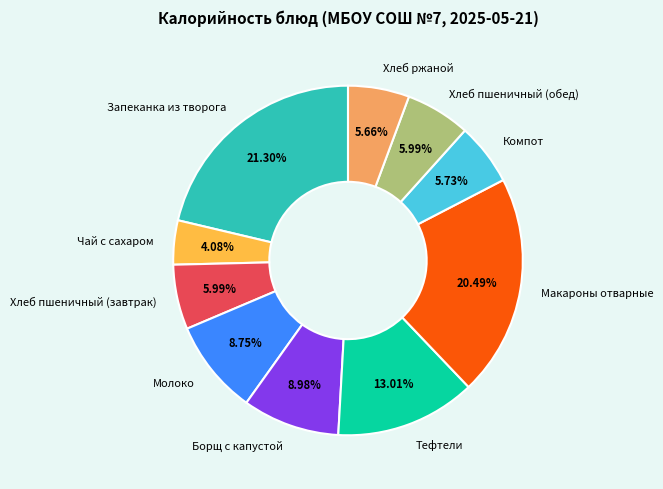

To the nearest percent, what is the difference between the largest and smallest slice percentages?

17%